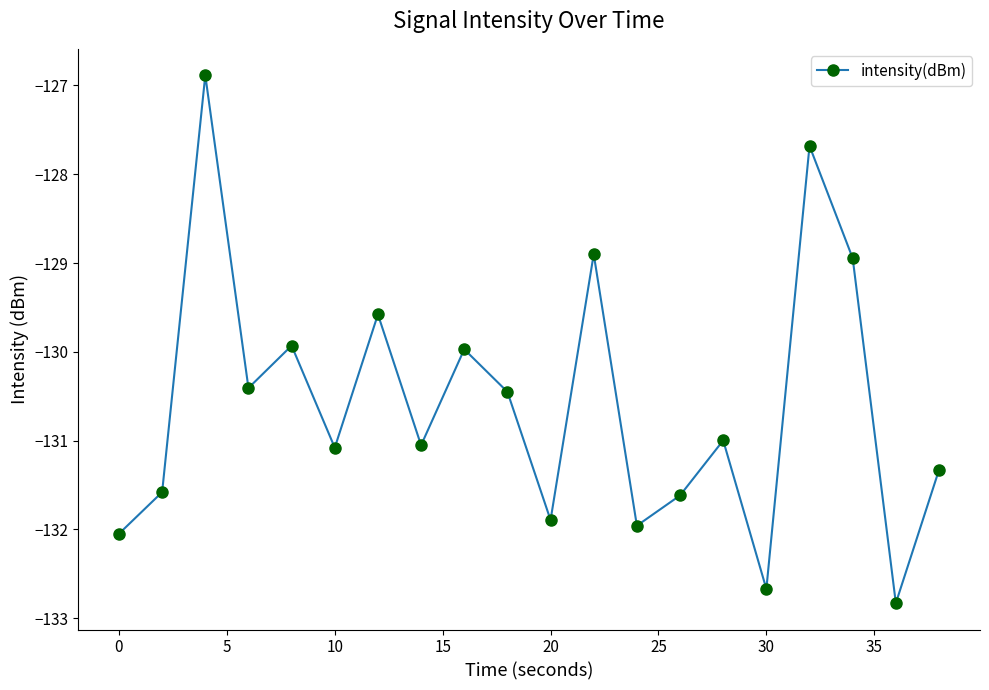

What is the value of the 10th point from the left?

-130.5